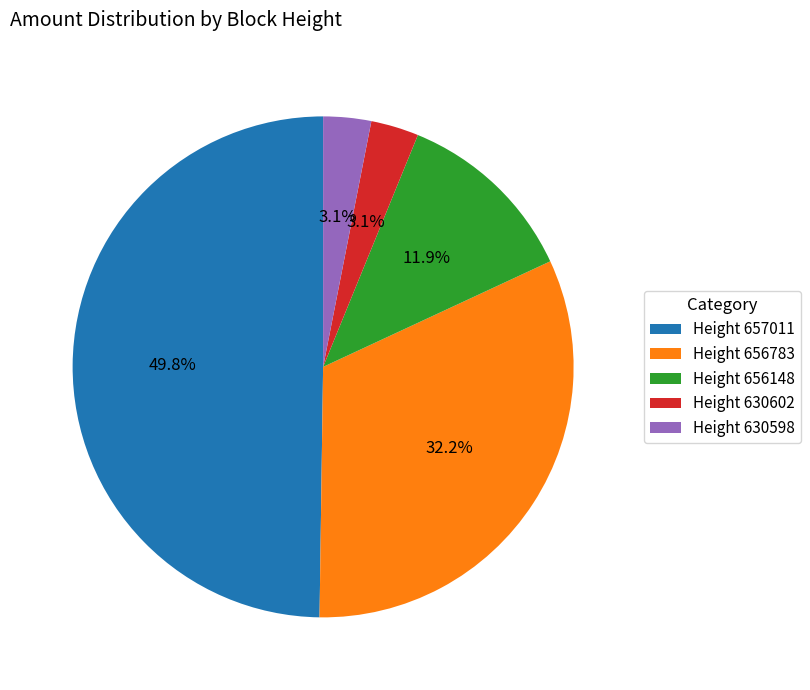

How many slices are in this pie chart?

5